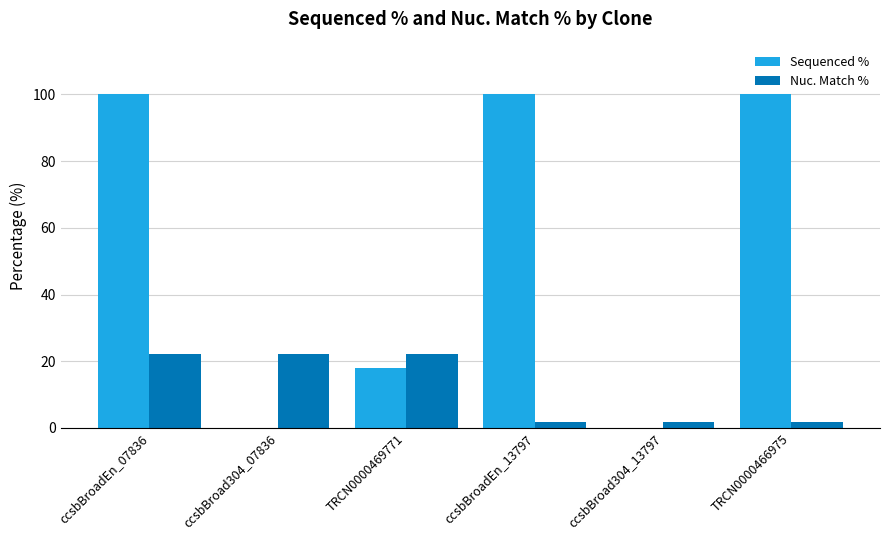

What is the maximum value shown in the chart?

100.0